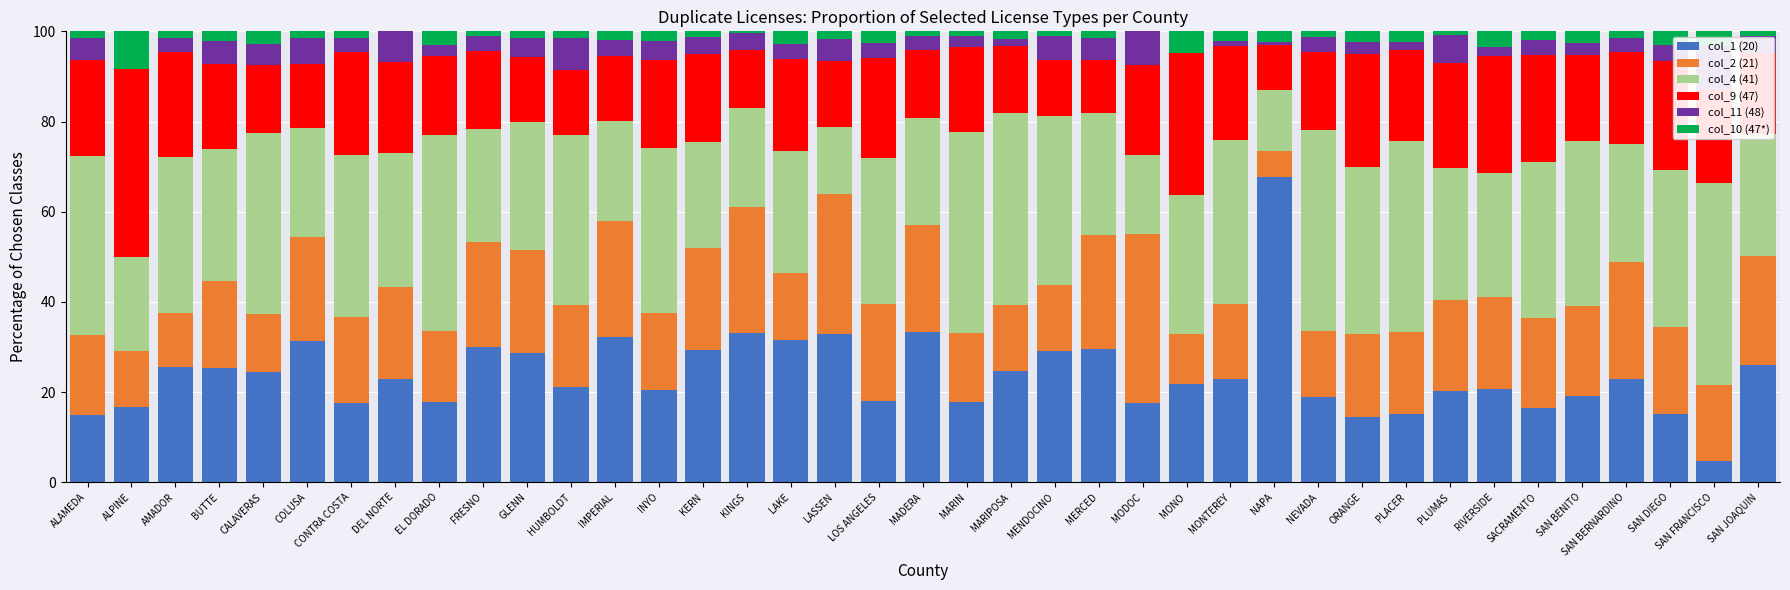

Between IMPERIAL and KERN, which series saw the biggest shift?

col_9 (47)